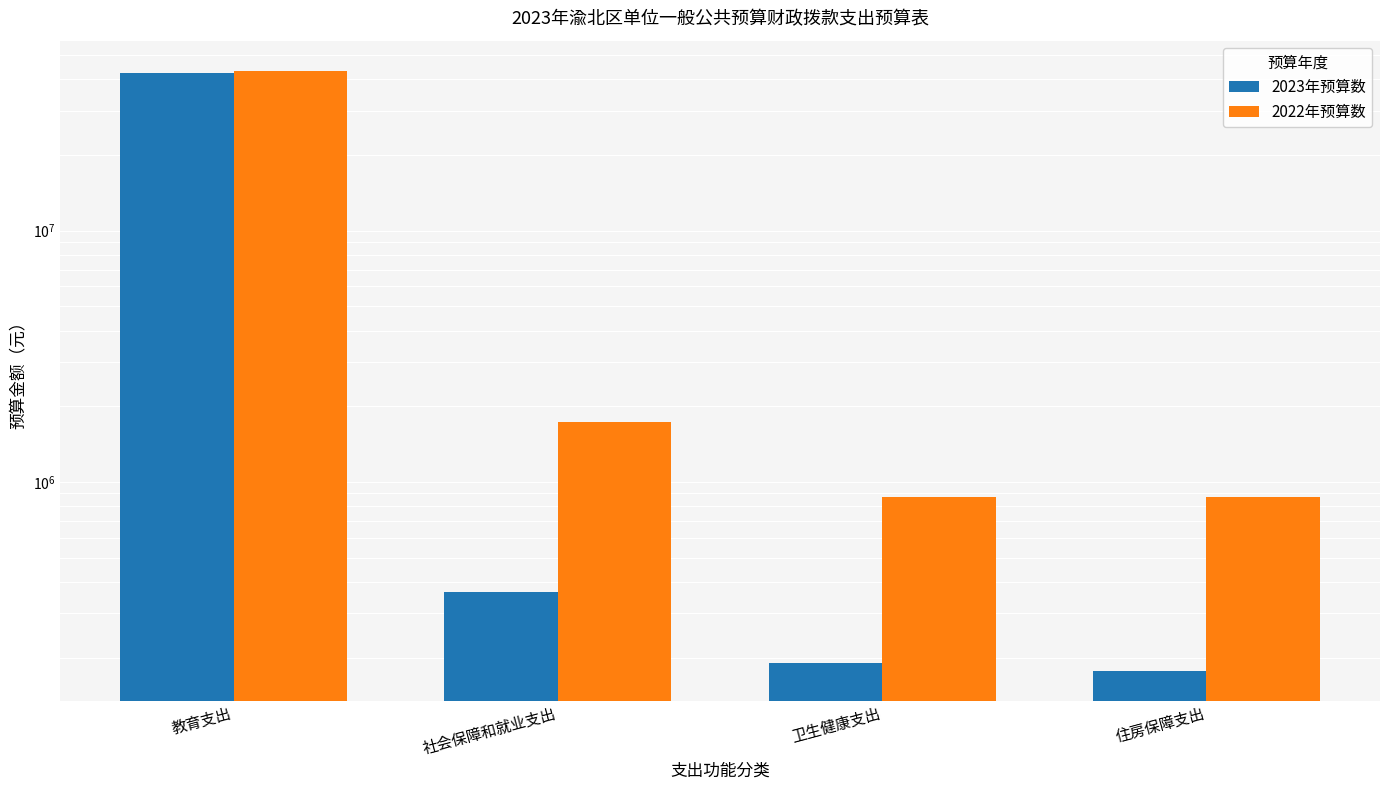

What is the value of the 2023年预算数 bar at the 1st from the left?

42313711.8